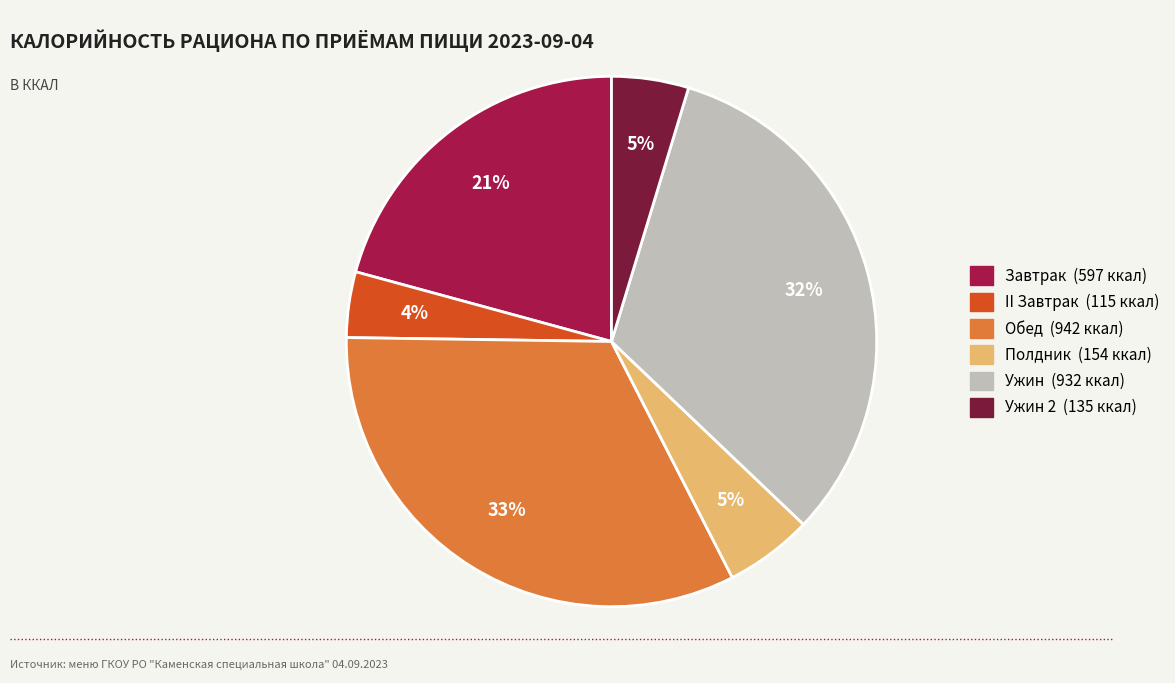

Does any single category account for the majority?

No